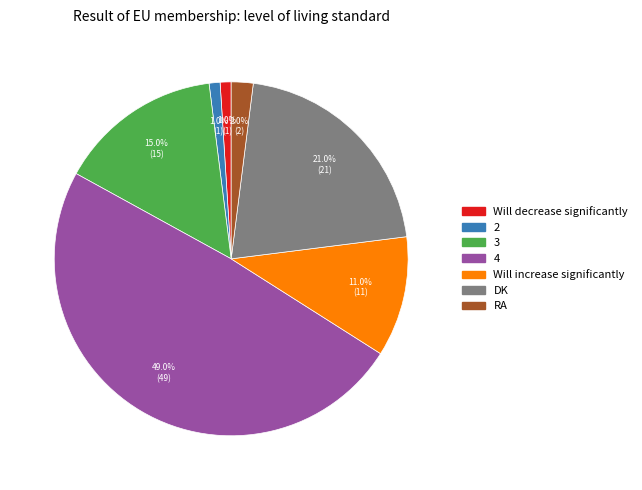

How much of the chart is everything except 4?

51.0%